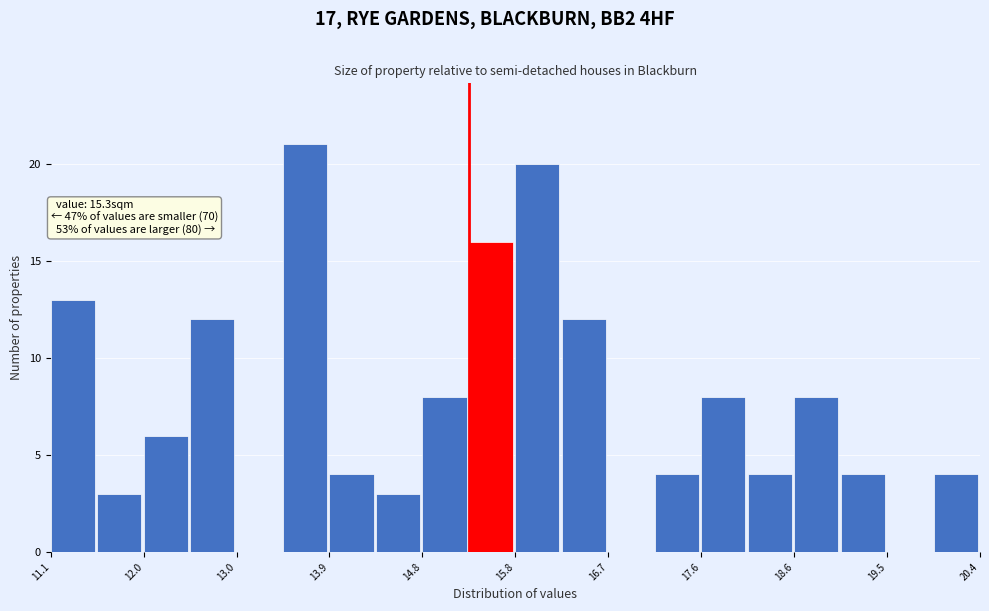

Which range on the x-axis has the tallest bar?

13.4 to 13.9